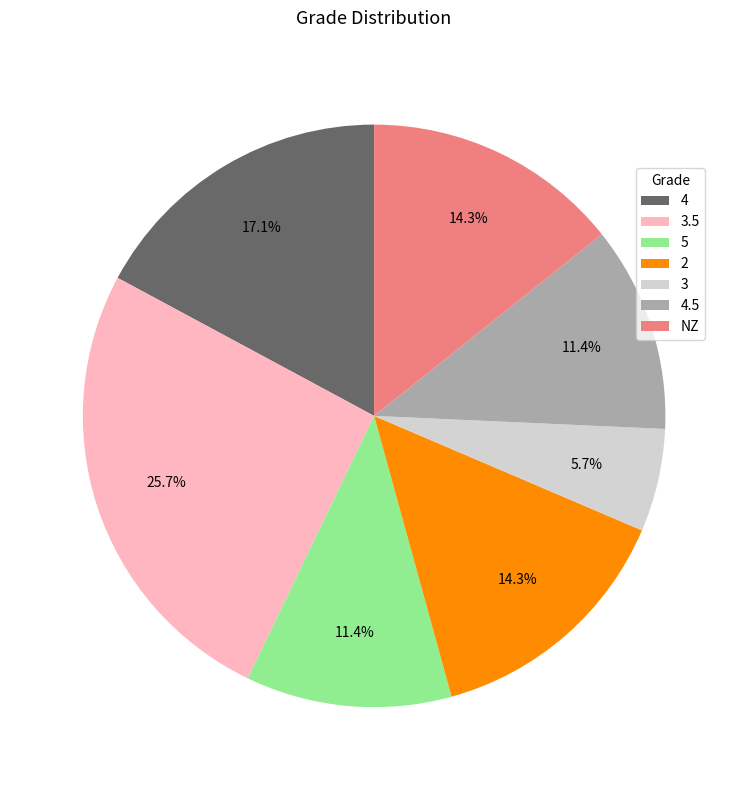

Approximately how many times larger is the value at NZ compared to 5?

1.3